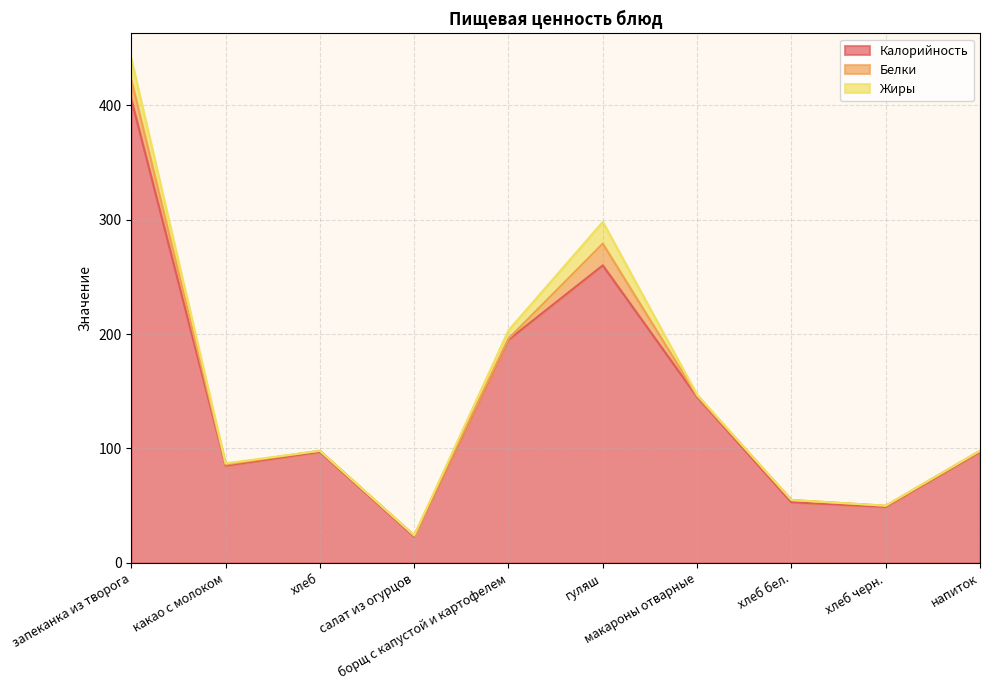

What position from the right is запеканка из творога?

10